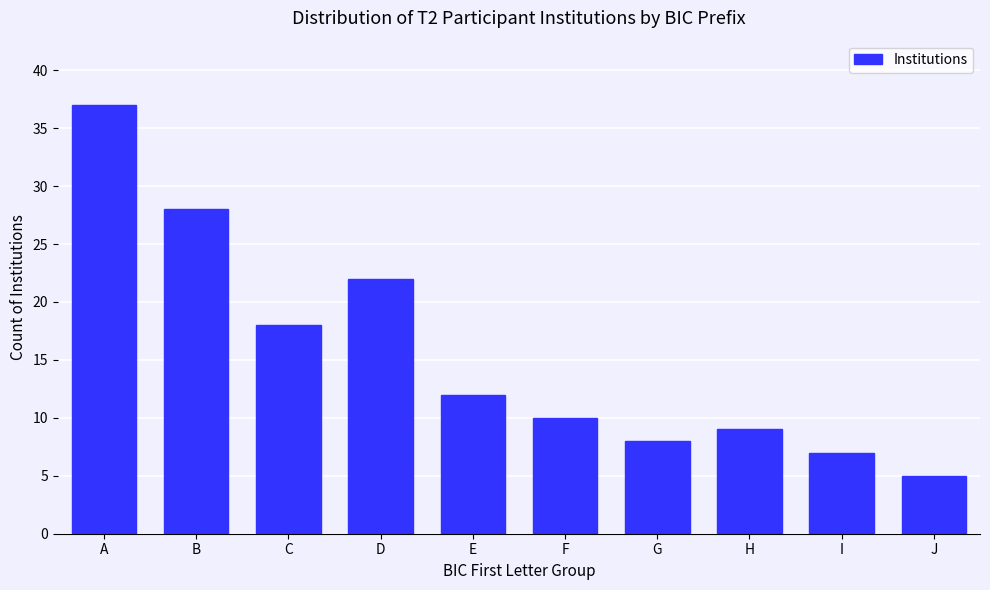

Reading left to right, what are all the values shown in this chart?

A=37	B=28	C=18	D=22	E=12	F=10	G=8	H=9	I=7	J=5